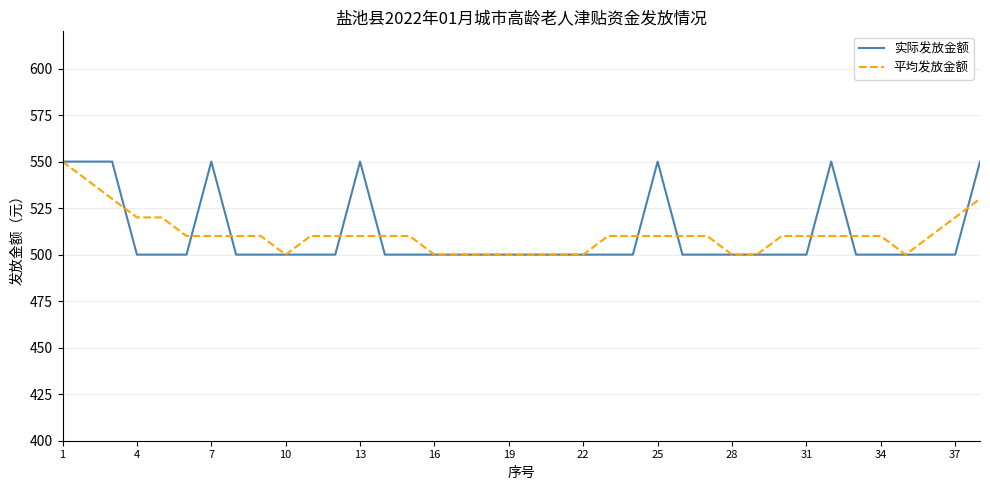

What is the maximum value for 实际发放金额?

550